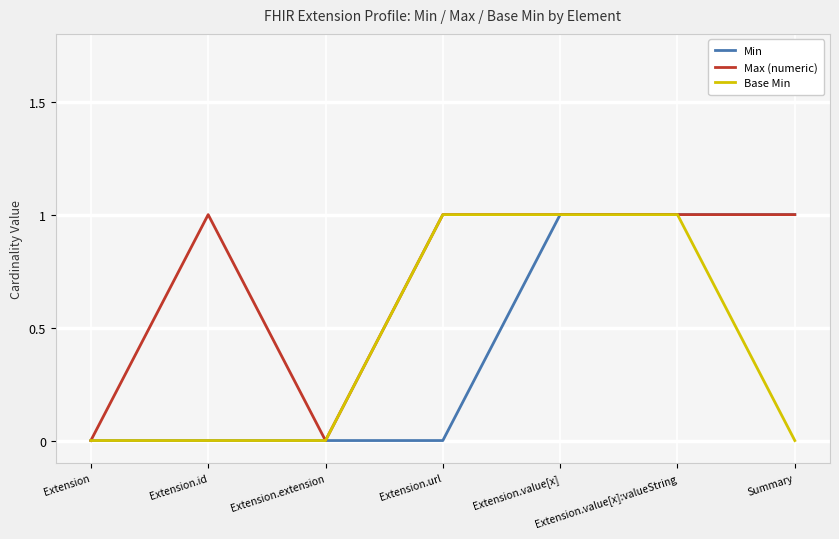

Reading left to right, list all the values displayed in this chart.

Min: Extension=0	Extension.id=0	Extension.extension=0	Extension.url=0	Extension.value[x]=1	Extension.value[x]:valueString=1	Summary=1
Max (numeric): Extension=0	Extension.id=1	Extension.extension=0	Extension.url=1	Extension.value[x]=1	Extension.value[x]:valueString=1	Summary=1
Base Min: Extension=0	Extension.id=0	Extension.extension=0	Extension.url=1	Extension.value[x]=1	Extension.value[x]:valueString=1	Summary=0